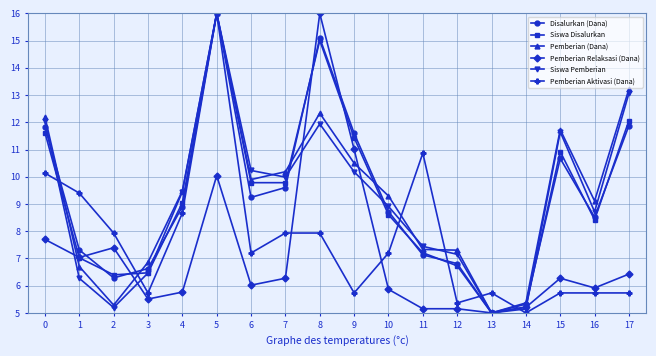

Is this an area chart (filled region under the line)?

No